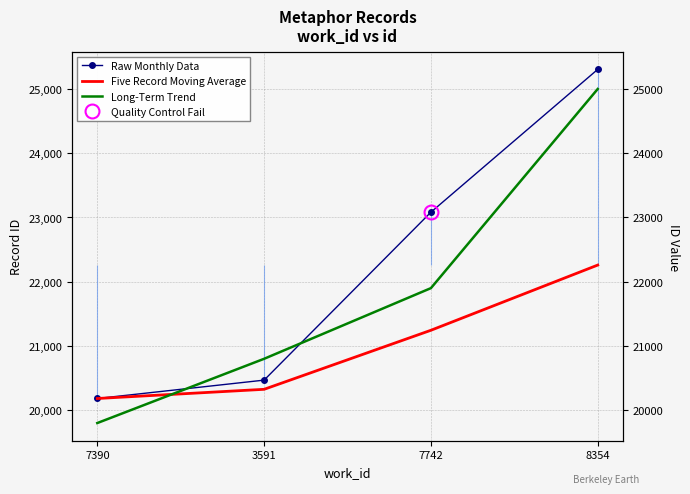

Reading left to right, what are all the values shown in this chart?

Raw Monthly Data: 20182	20468	23082	25305
Five Record Moving Average: 20182	20325	21244	22259
Long-Term Trend: 19800	20800	21900	25000